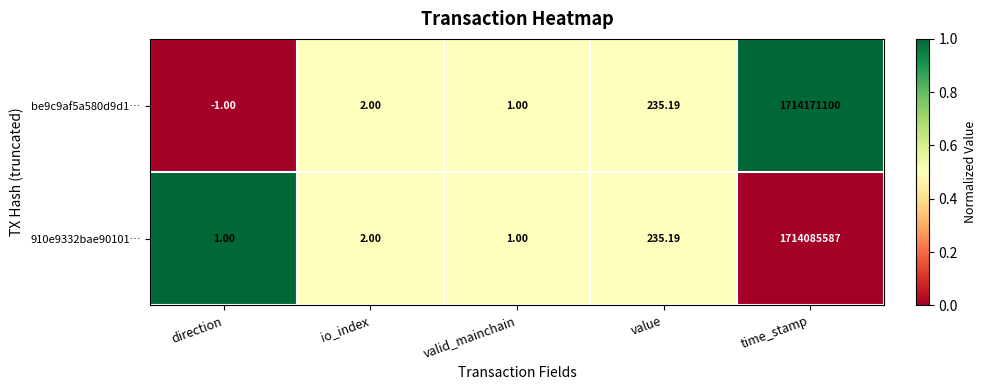

Between value and time_stamp, which series saw the biggest shift?

be9c9af5a580d9d1…